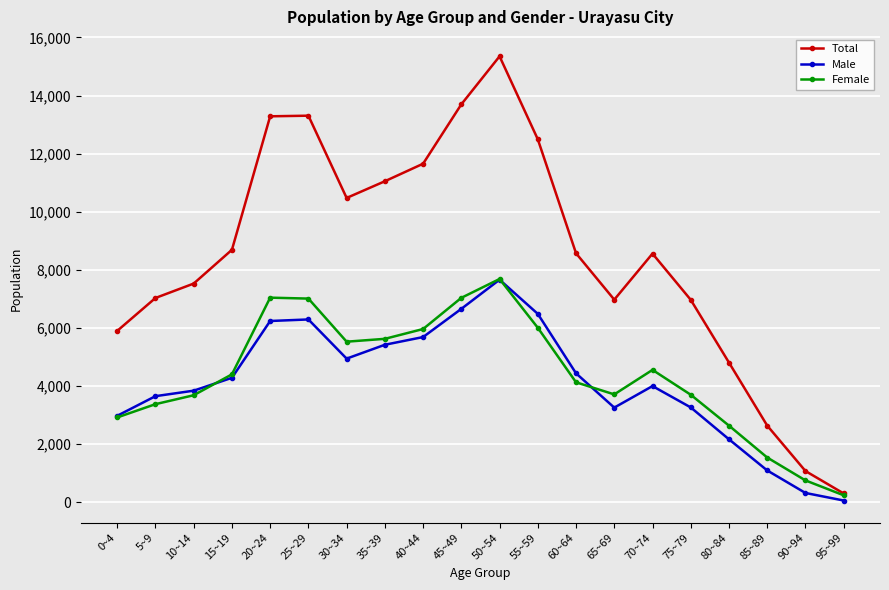

What is the label of the 20th point from the left?

95~99